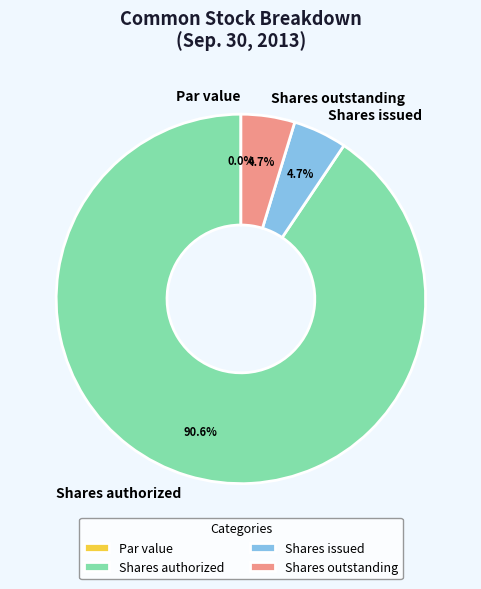

Is the sum of Common stock, shares issued and Common stock, shares outstanding greater than half?

No